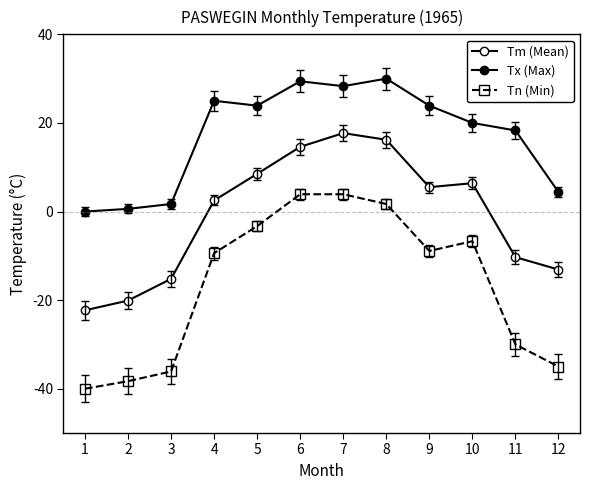

How many data points in Tm (Mean) are less than 5?

6